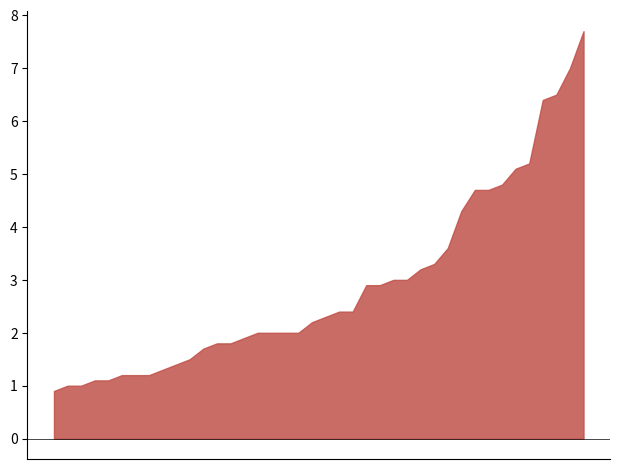

What is the difference between the maximum and minimum values?

6.8